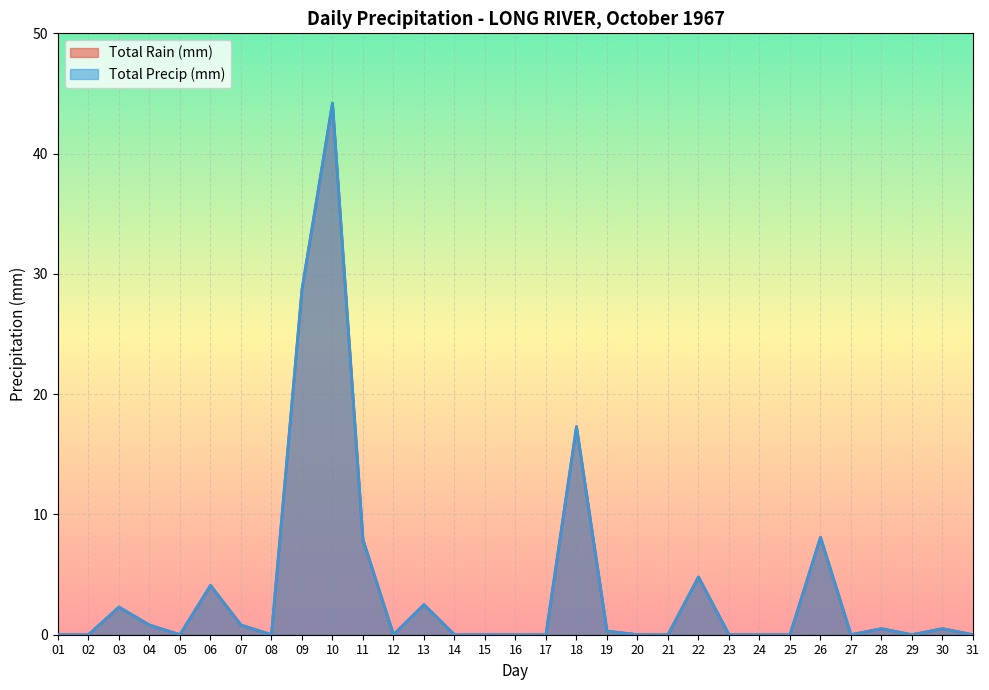

True or false: Total Precip (mm) and Total Rain (mm) intersect in this chart.

False